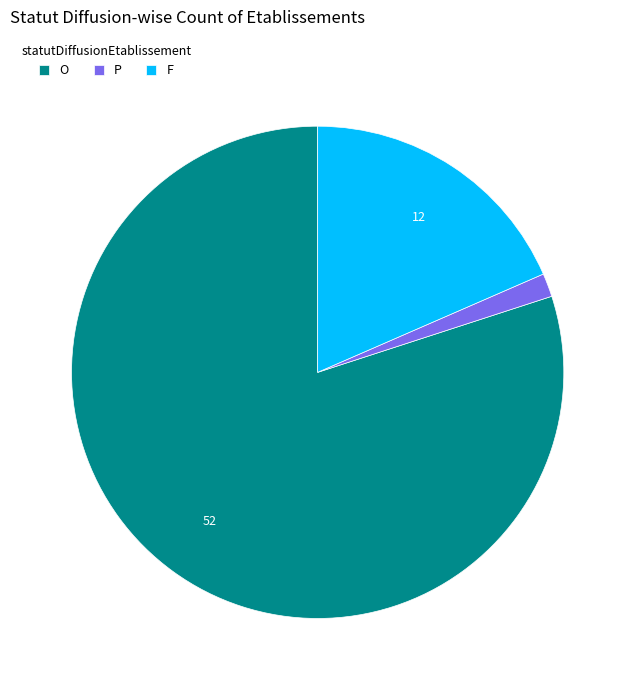

Between P and O, which is larger?

O